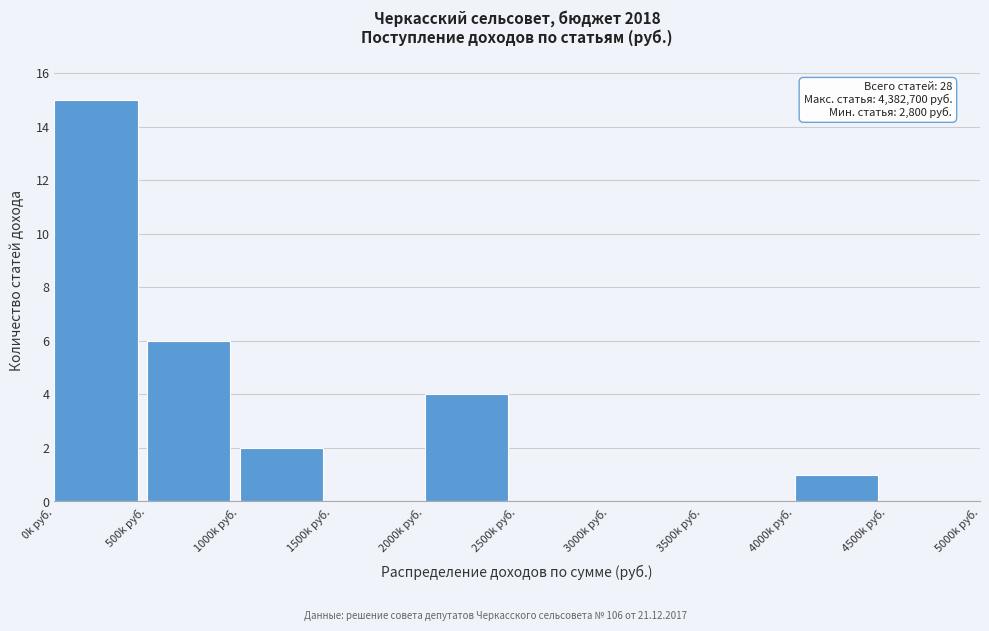

Reading right to left, transcribe all the data shown in this chart.

4500k руб.=0	4000k руб.=1	3500k руб.=0	3000k руб.=0	2500k руб.=0	2000k руб.=4	1500k руб.=0	1000k руб.=2	500k руб.=6	0k руб.=15